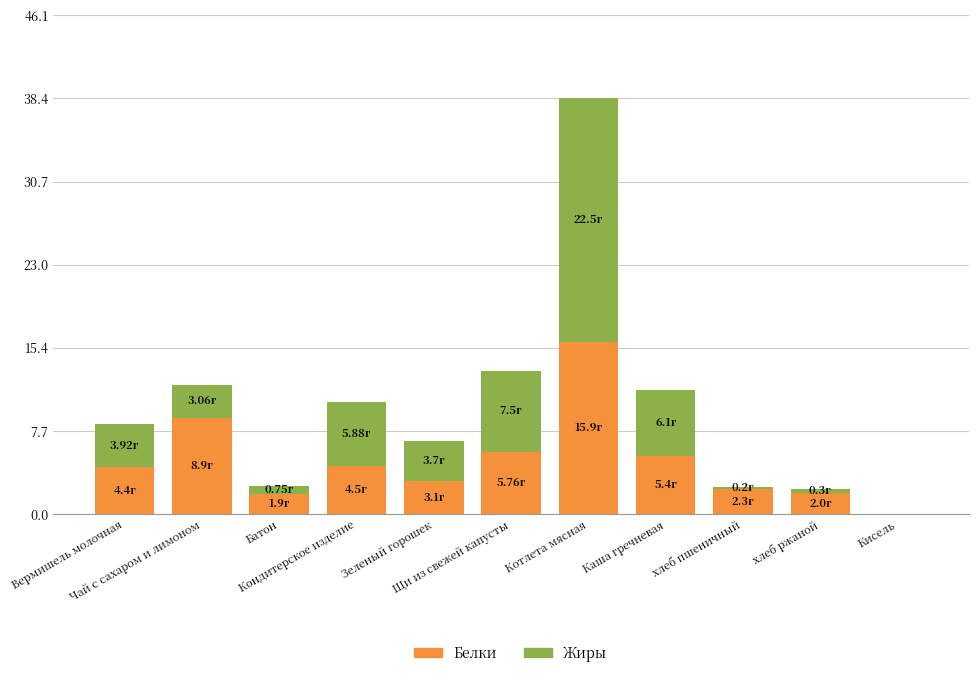

What are all the series names shown in the legend?

Белки, Жиры